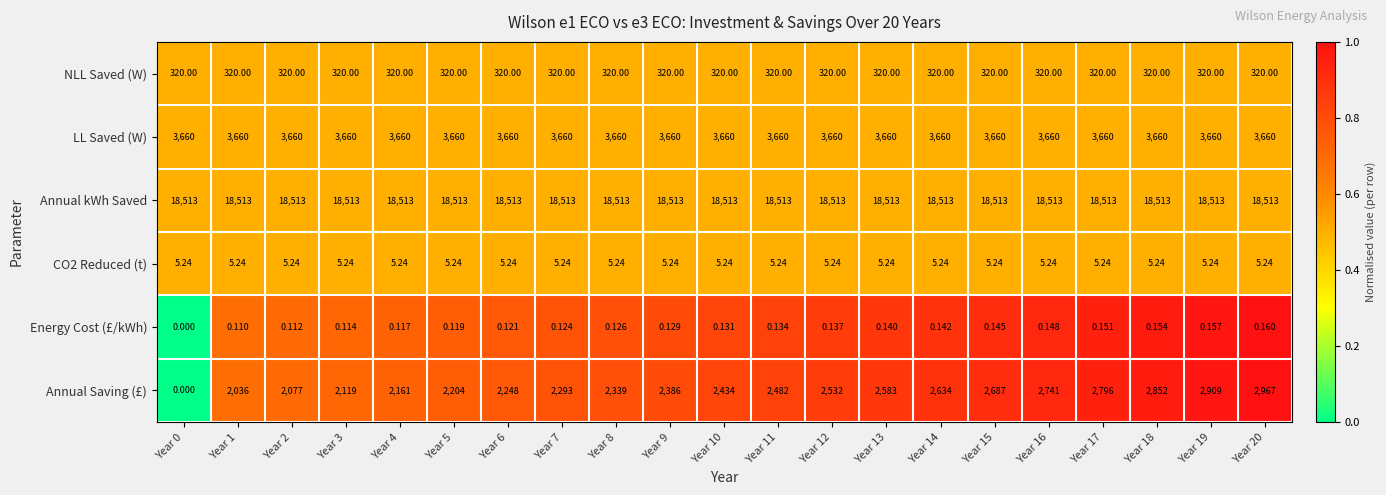

What is the total value across all series at Year 14?

25132.4